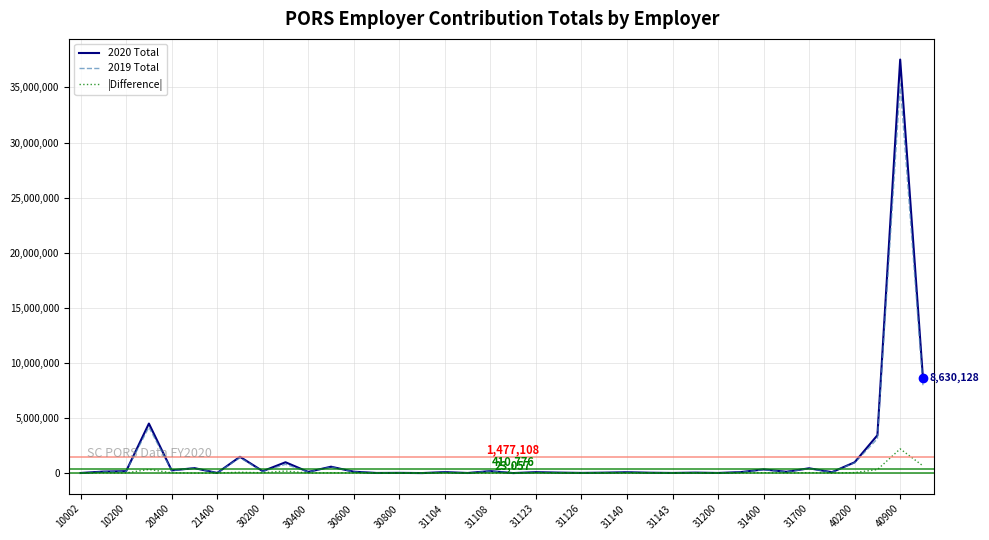

List the series in order of their peak value, highest first.

2020 Total, 2019 Total, |Difference|